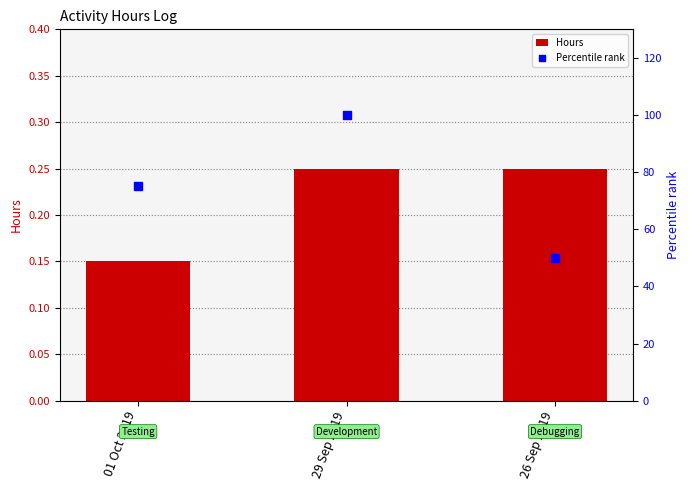

At how many categories does at least one series exceed 87?

1